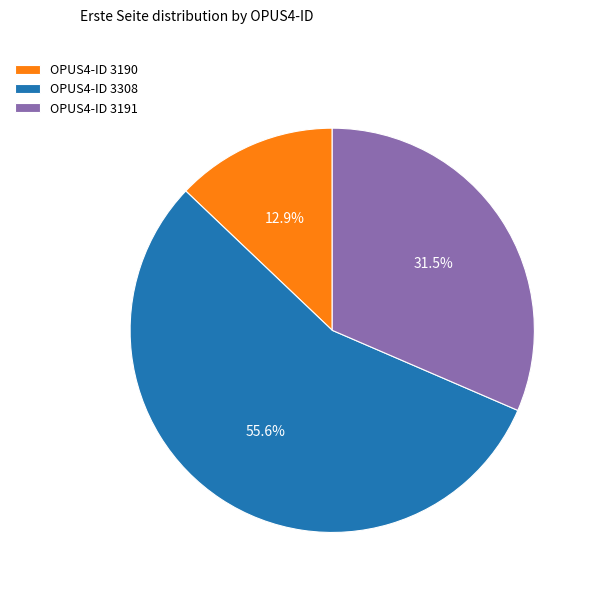

How many segments does this pie chart have?

3